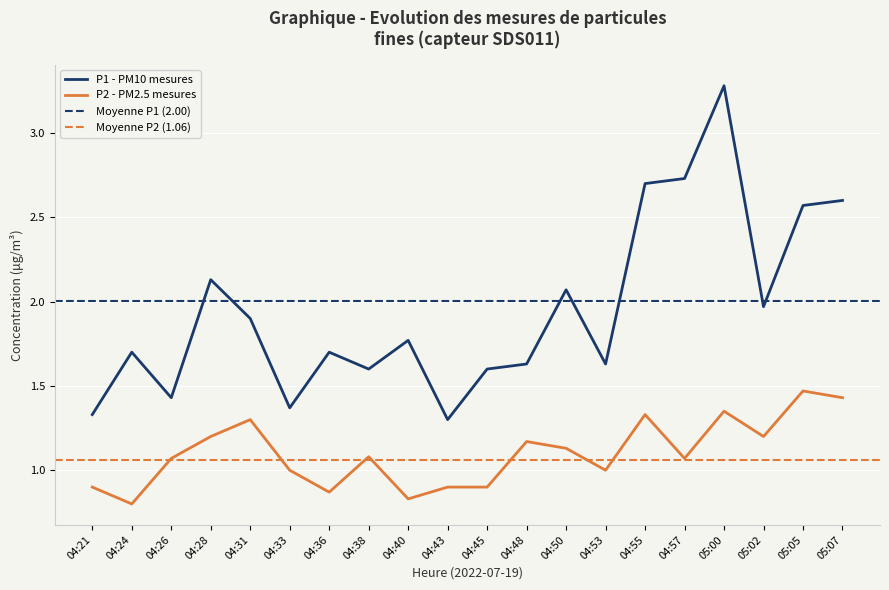

Between 04:24 and 04:31, which is larger?

04:31